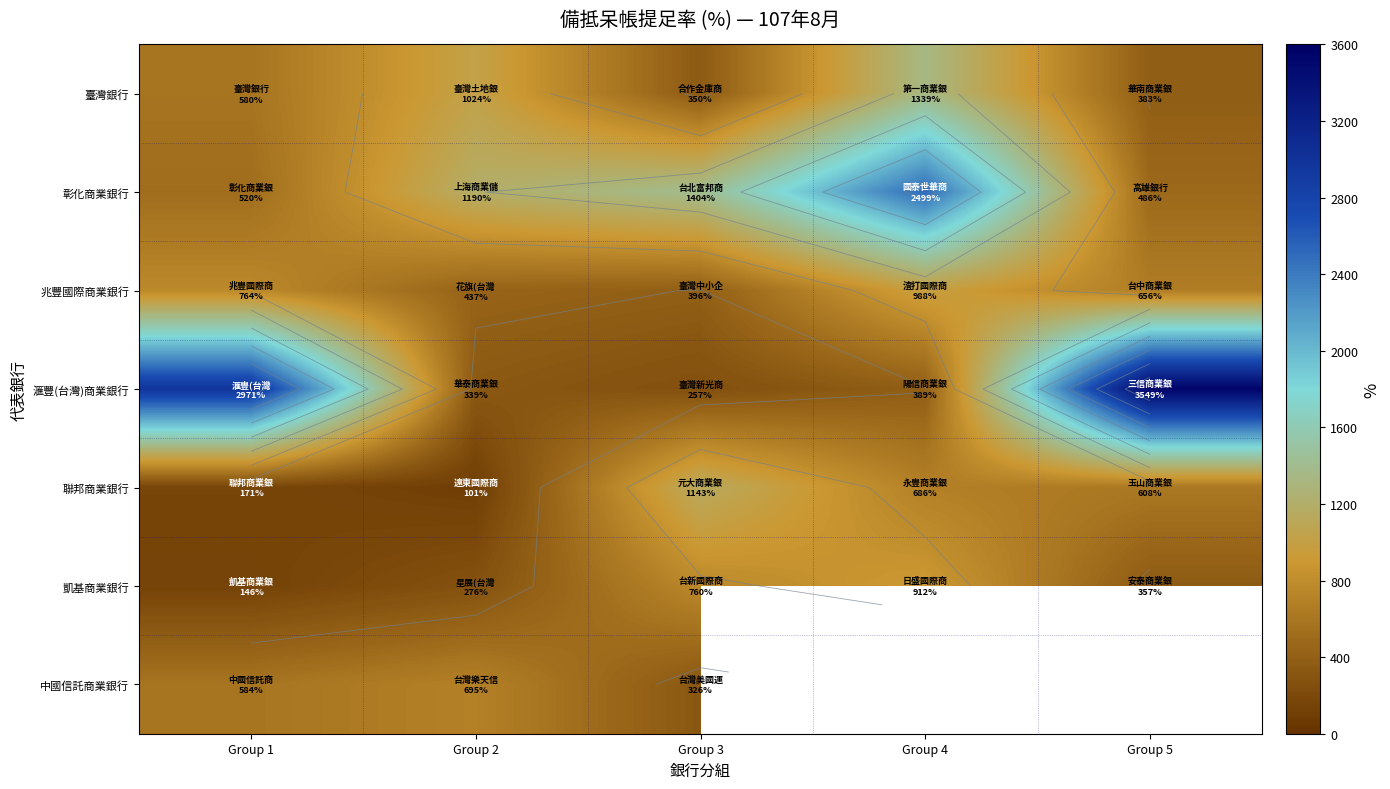

Between Group 4 and Group 2, which is larger?

Group 4